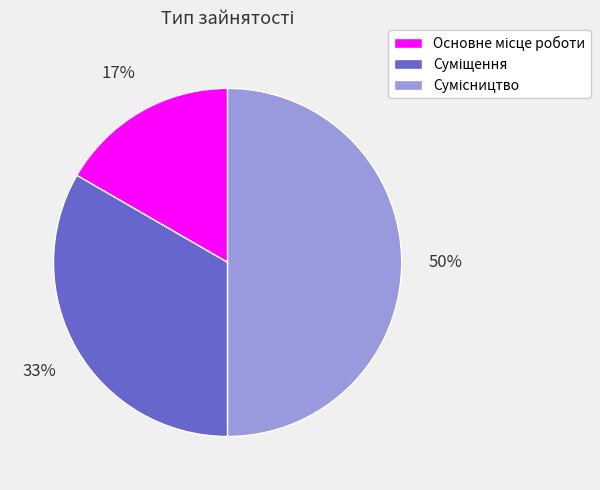

How many slices are in this pie chart?

3